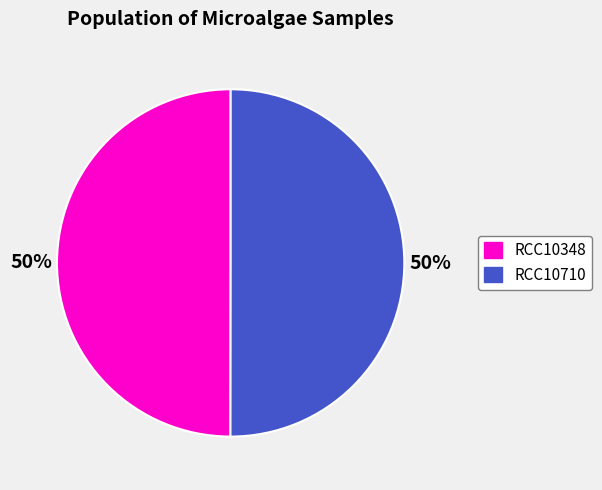

To the nearest percent, what is the average slice percentage?

50%